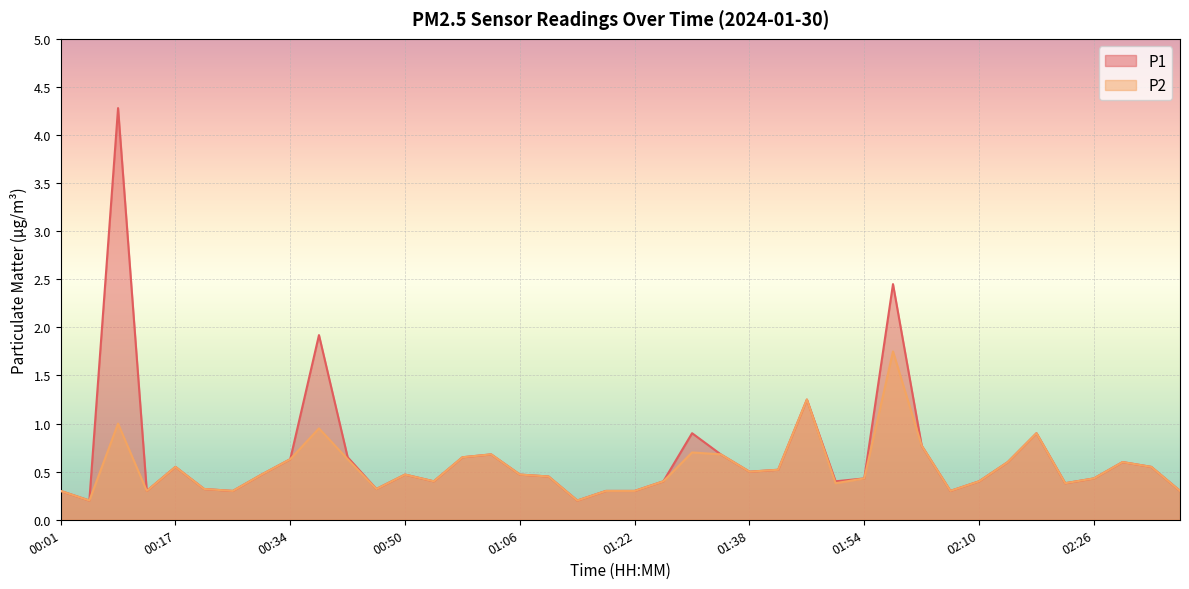

What is the sum of all P2 values?

21.7